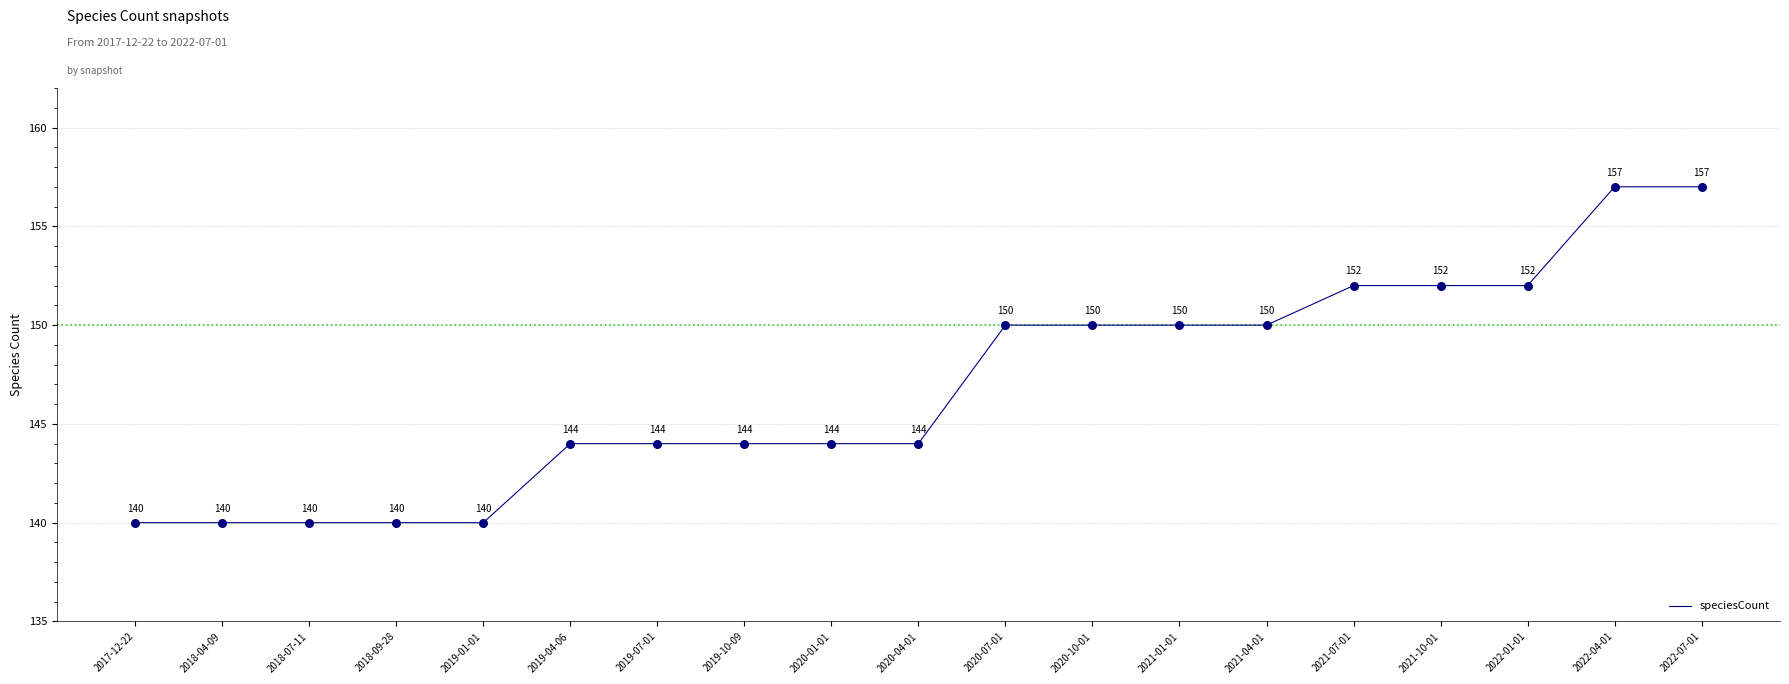

Which has a higher value, 2021-07-01 or 2019-10-09?

2021-07-01